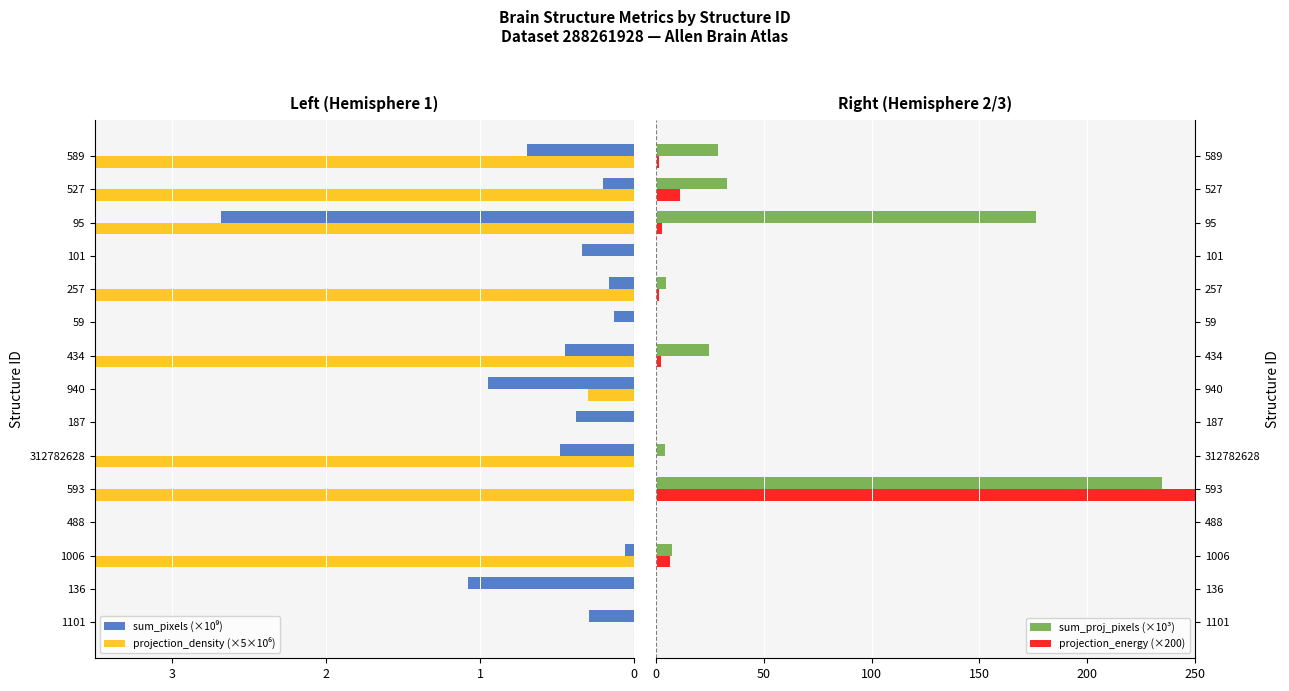

The value of sum_proj_pixels (×10³) at 593 is 234.7. True or false?

True